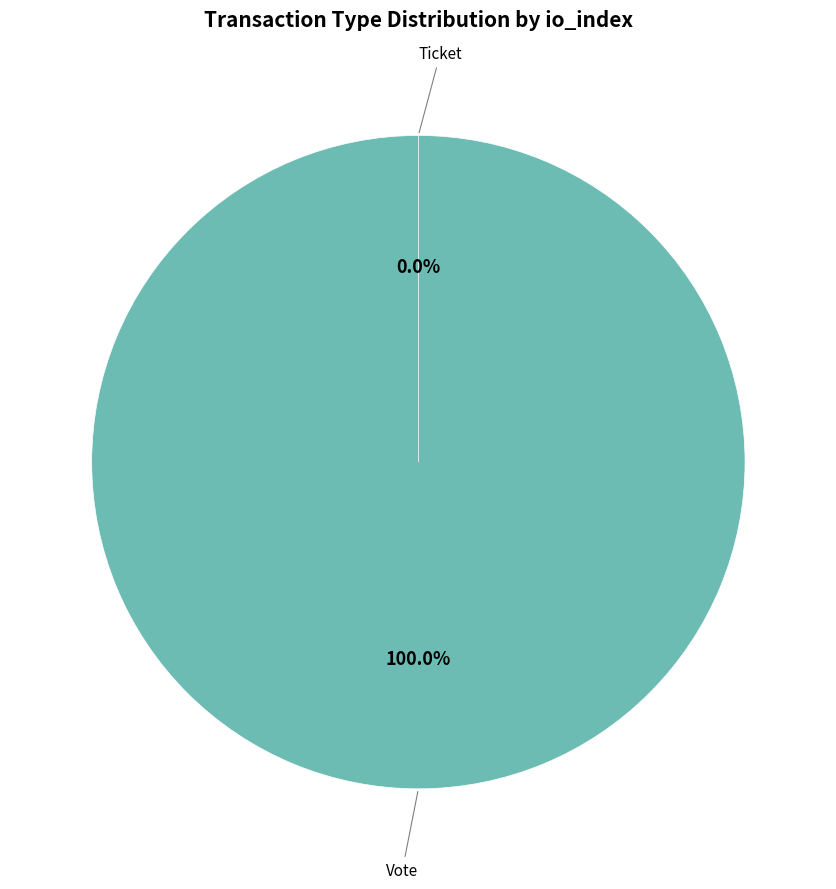

The Ticket slice represents 1% of the pie. True or false?

False